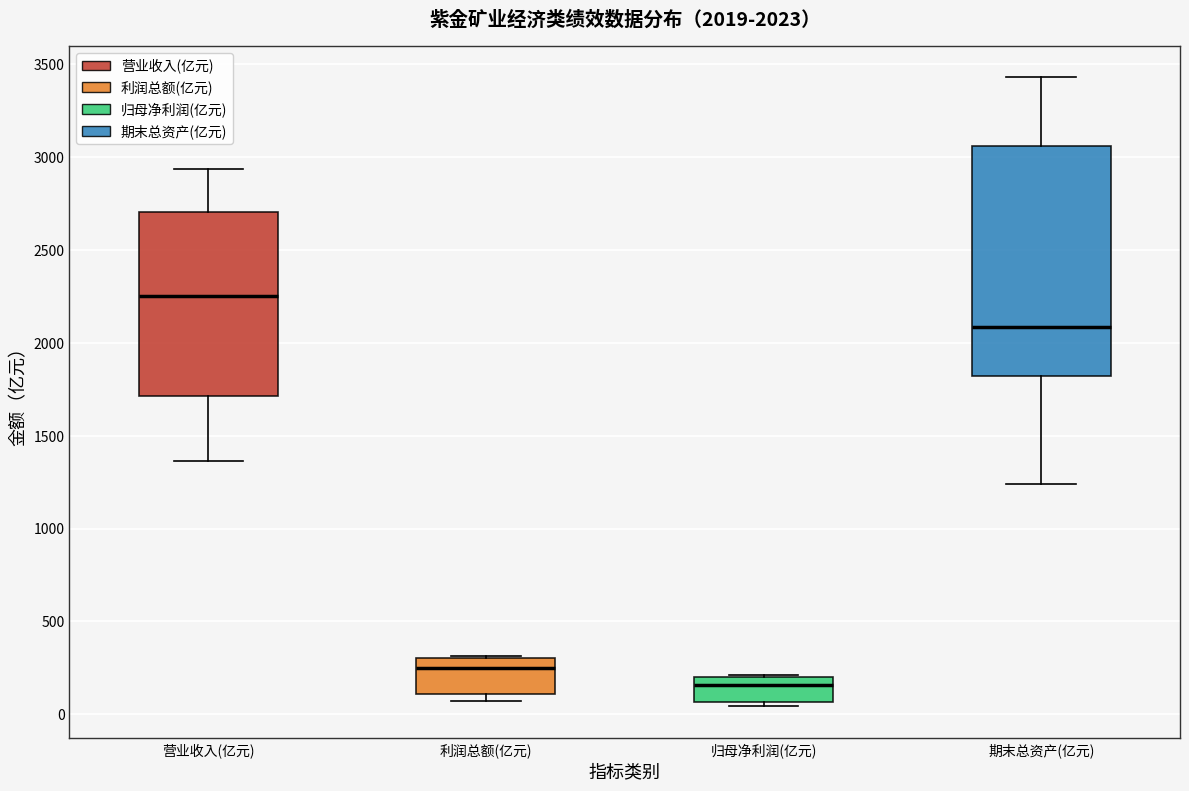

Which box is the tallest, from its lower edge to its upper edge?

期末总资产(亿元)